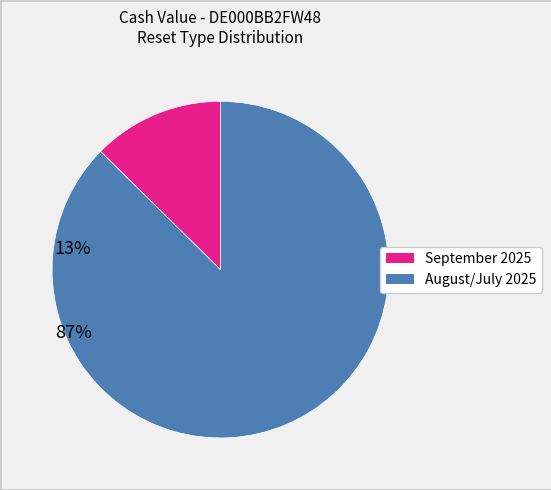

Is there a majority slice in this chart?

Yes